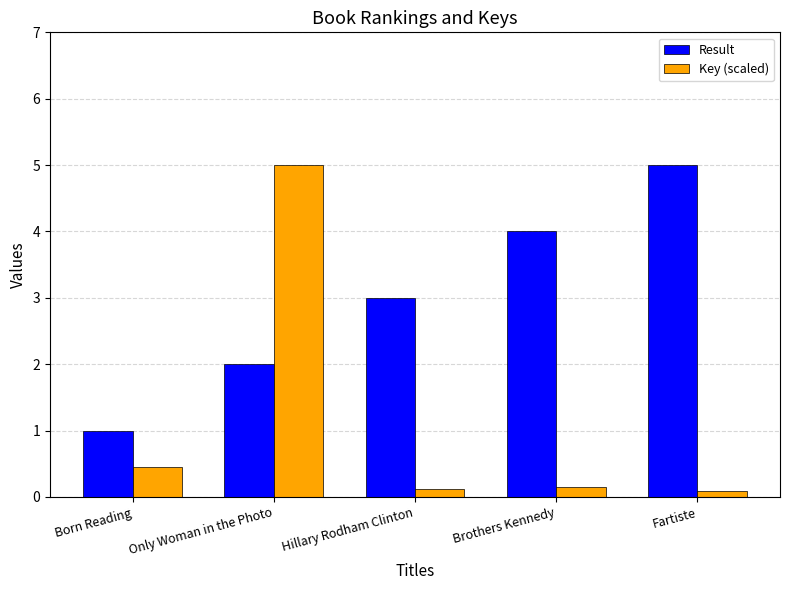

How many categories are shown in the chart?

5